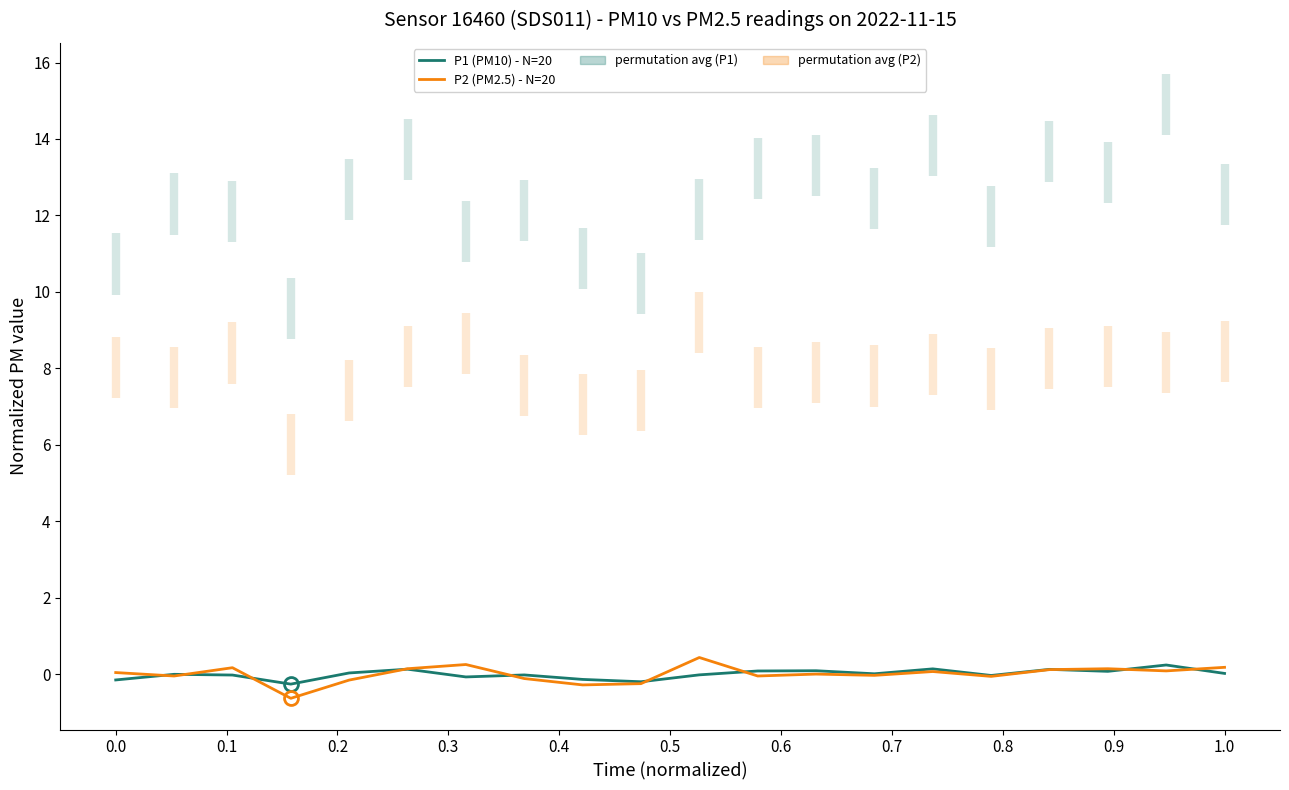

Reading right to left, list all the values displayed in this chart.

P1 (PM10) - N=20: 0.0	0.2	0.1	0.1	-0.0	0.1	0.0	0.1	0.1	-0.0	-0.2	-0.1	-0.0	-0.1	0.1	0.0	-0.3	-0.0	-0.0	-0.2
P2 (PM2.5) - N=20: 0.2	0.1	0.1	0.1	-0.1	0.1	-0.0	0.0	-0.0	0.4	-0.2	-0.3	-0.1	0.3	0.1	-0.2	-0.6	0.2	-0.0	0.0